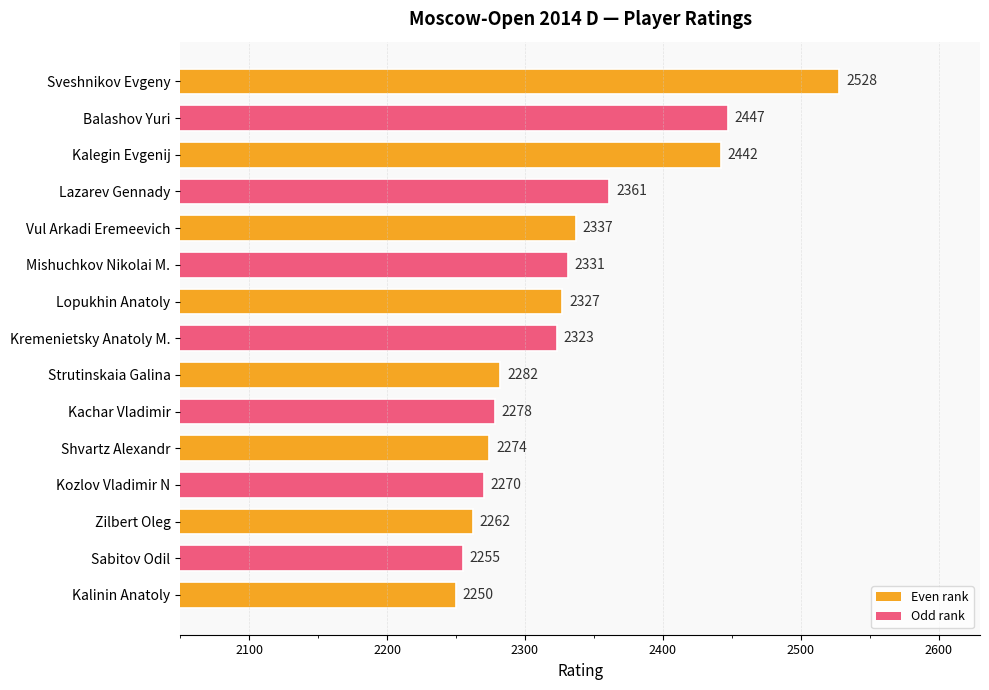

What is the maximum value shown in the chart?

2528